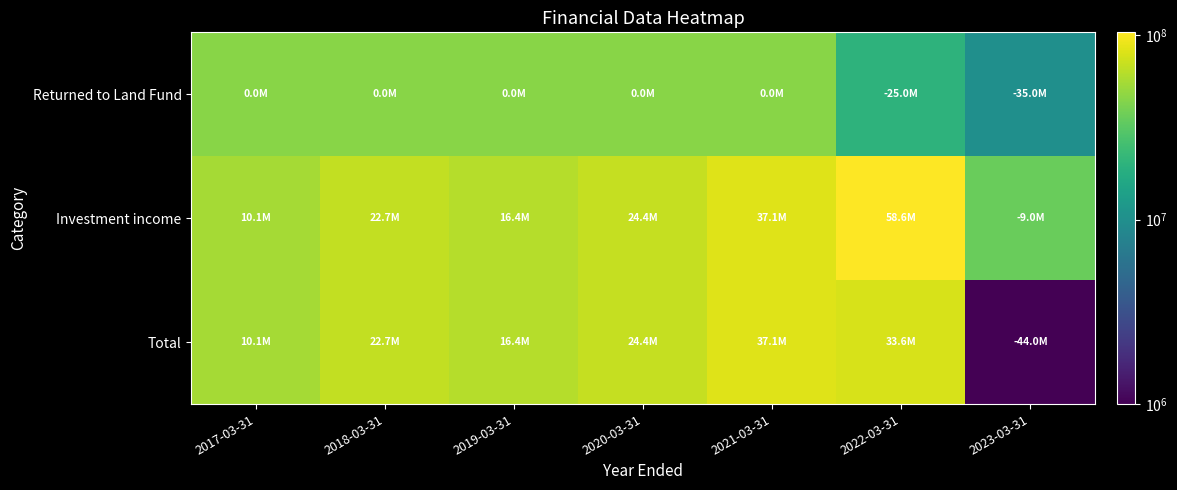

Reading left to right, extract all data points from this chart.

Returned to Land Fund: 2017-03-31=45020000	2018-03-31=45020000	2019-03-31=45020000	2020-03-31=45020000	2021-03-31=45020000	2022-03-31=20020000	2023-03-31=10020000
Investment income: 2017-03-31=55091000	2018-03-31=67749000	2019-03-31=61406000	2020-03-31=69374000	2021-03-31=82168000	2022-03-31=103585000	2023-03-31=36000000
Total: 2017-03-31=55091000	2018-03-31=67749000	2019-03-31=61406000	2020-03-31=69374000	2021-03-31=82168000	2022-03-31=78585000	2023-03-31=1000000